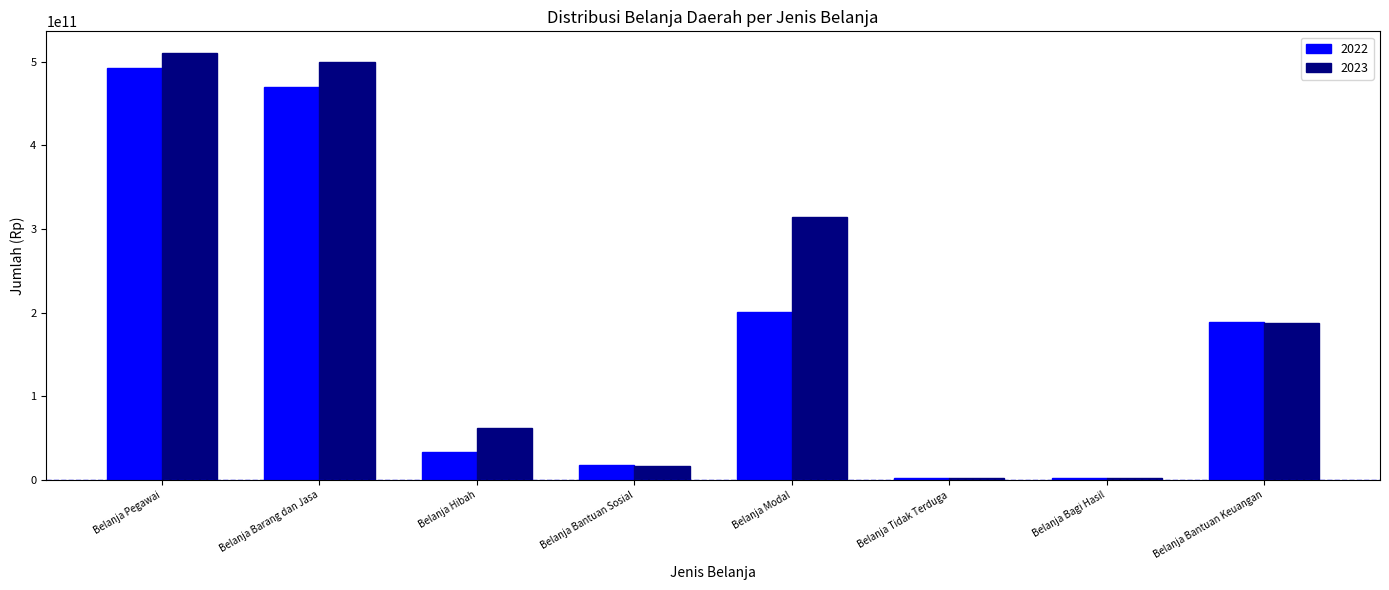

Count the number of data series in this chart.

2